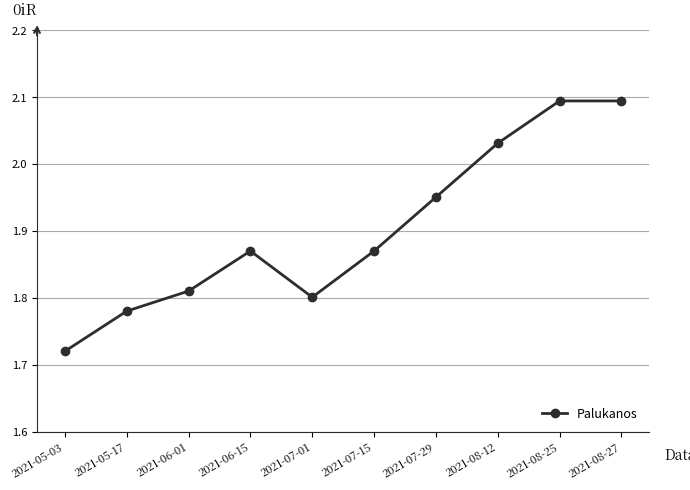

What is the label of the 10th point from the right?

2021-05-03